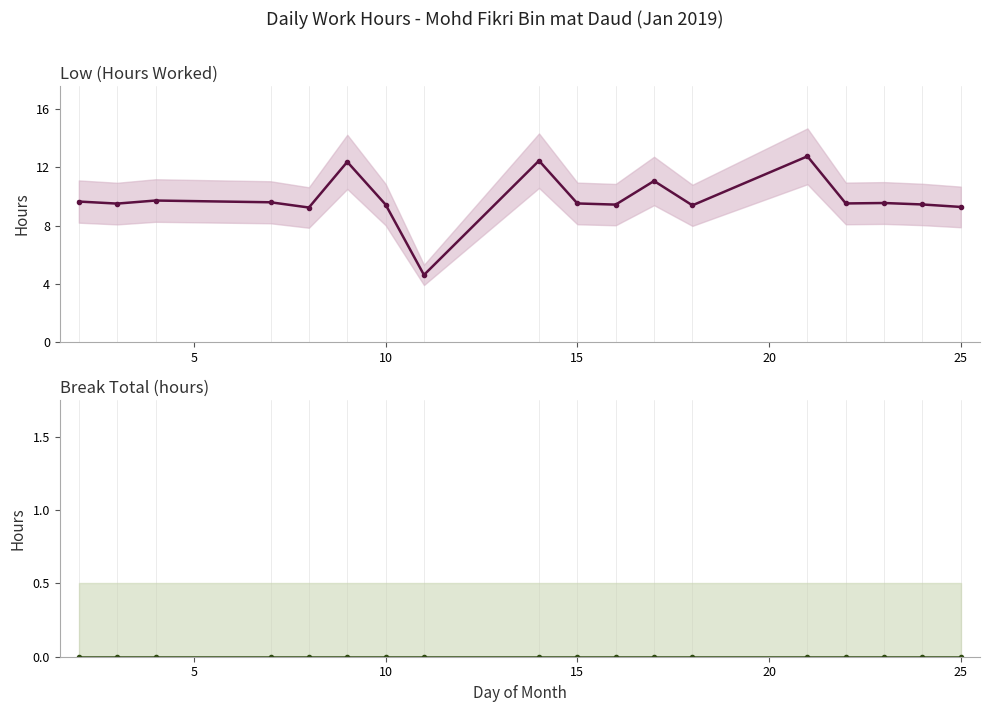

True or false: Break Total has more than 0 interior local peaks.

False